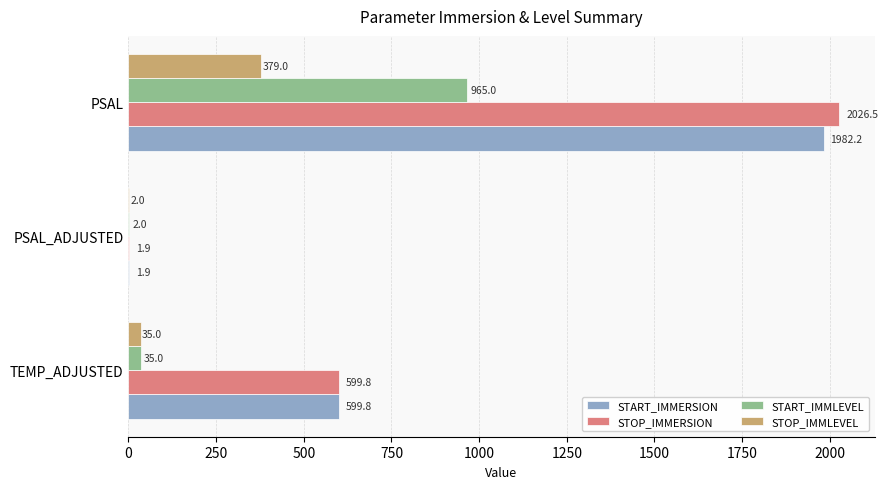

How many series are shown in this chart?

4